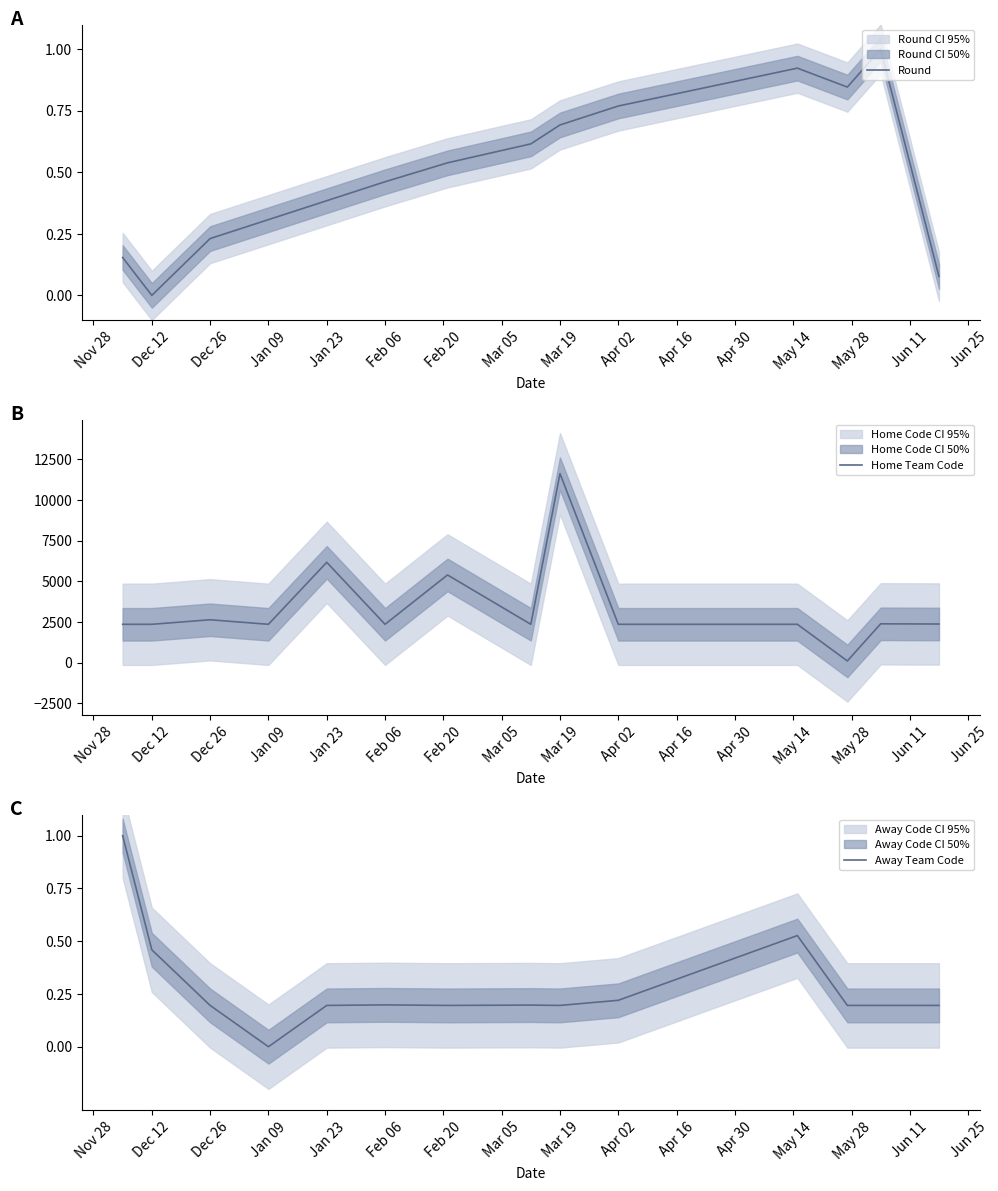

True or false: Home Team Code and Round intersect in this chart.

False